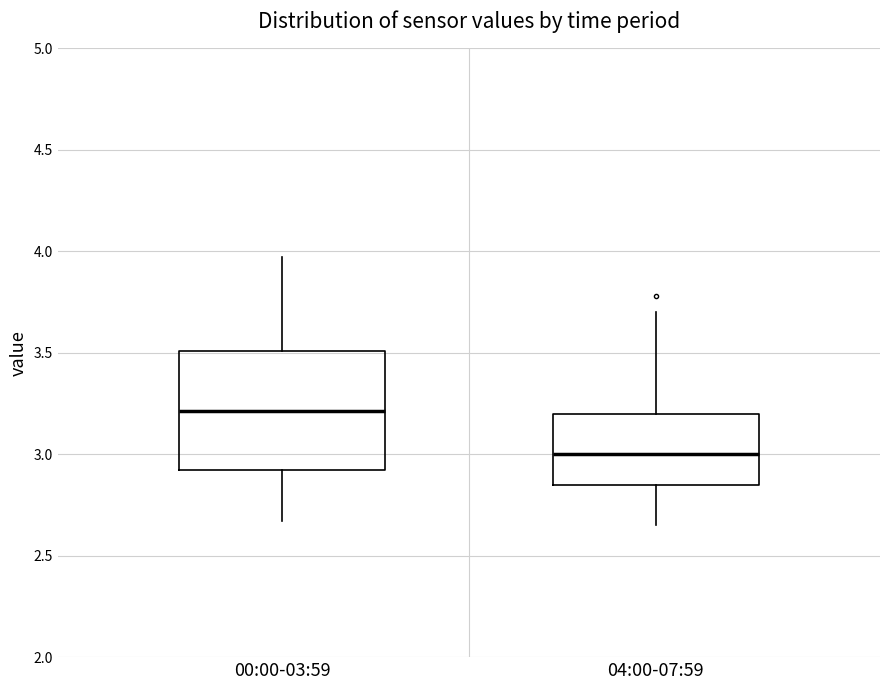

Which box's median line is the highest?

00:00-03:59